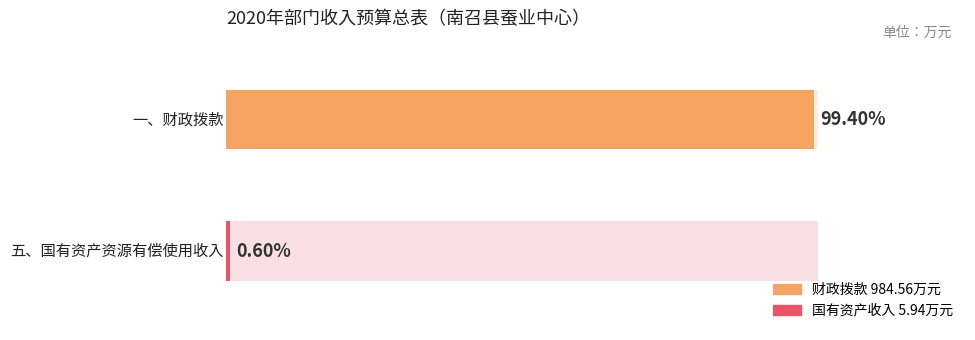

Reading left to right, list all the values displayed in this chart.

984.6	5.9